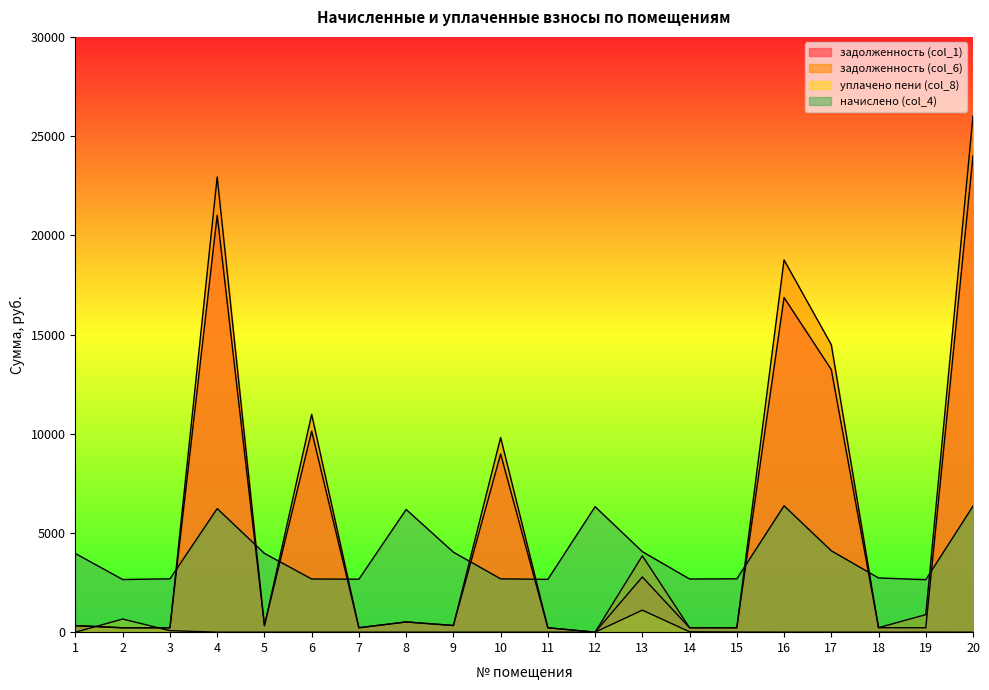

What is the value of the задолженность (col_6) point at the 11th from the left?

221.8